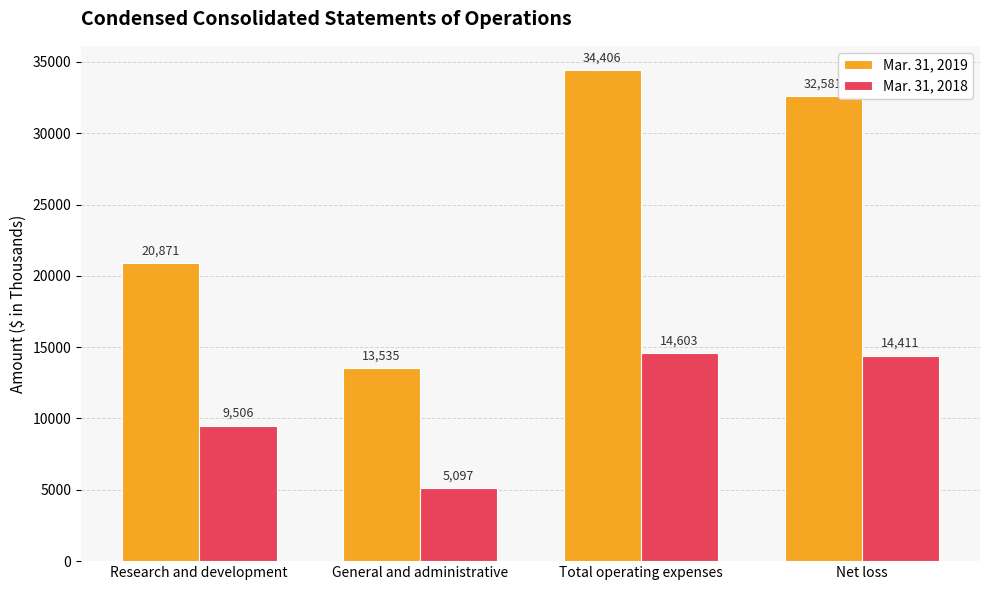

What is the difference between the Mar. 31, 2018 values at Research and development and General and administrative?

4409